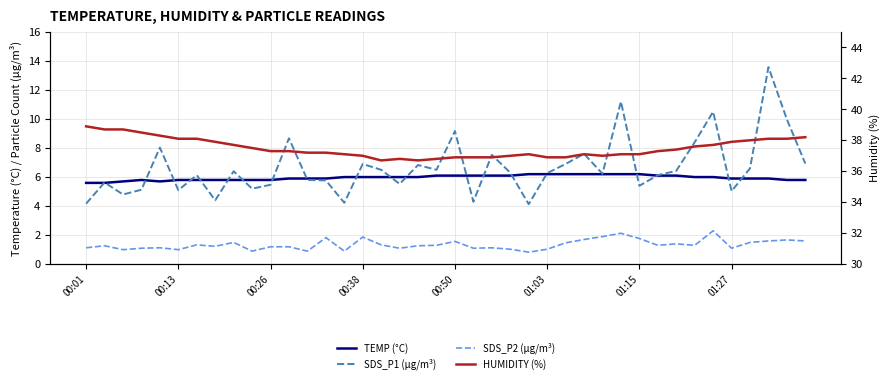

List the series in order of their peak value, lowest first.

SDS_P2 (µg/m³), TEMP (°C), SDS_P1 (µg/m³), HUMIDITY (%)